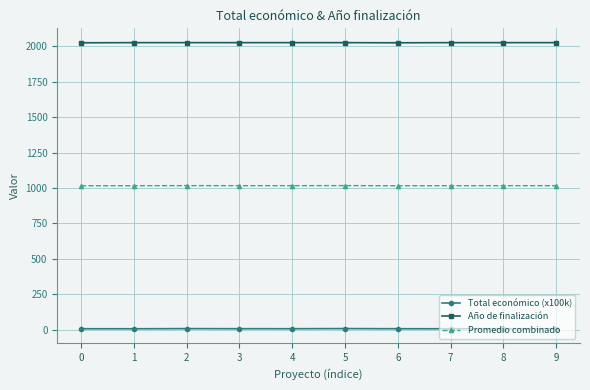

List the series in order of their overall mean, lowest first.

Total económico (x100k), Promedio combinado, Año de finalización